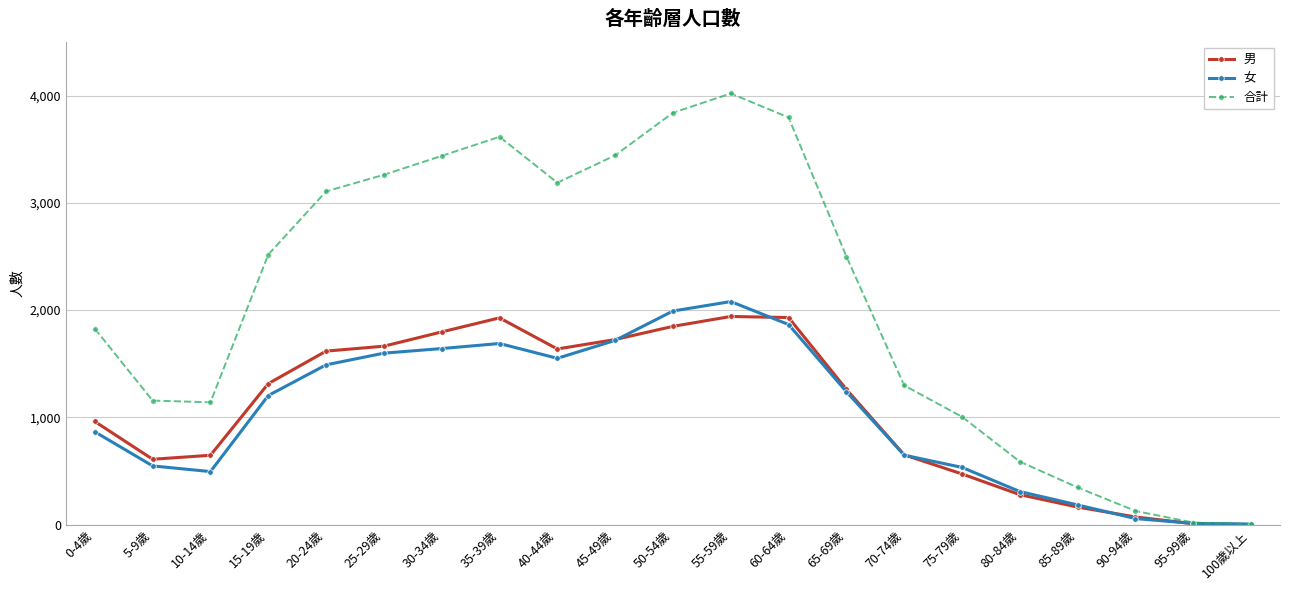

What is the label of the 5th point from the left?

20-24歲